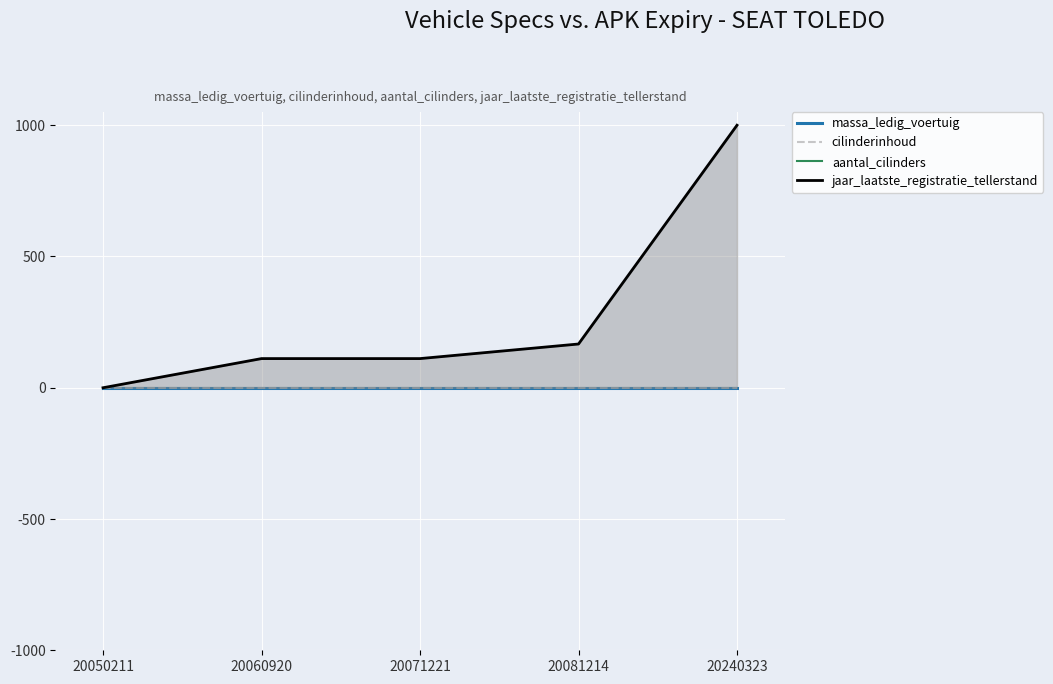

Rank the categories by jaar_laatste_registratie_tellerstand value from highest to lowest.

20240323, 20081214, 20060920, 20071221, 20050211